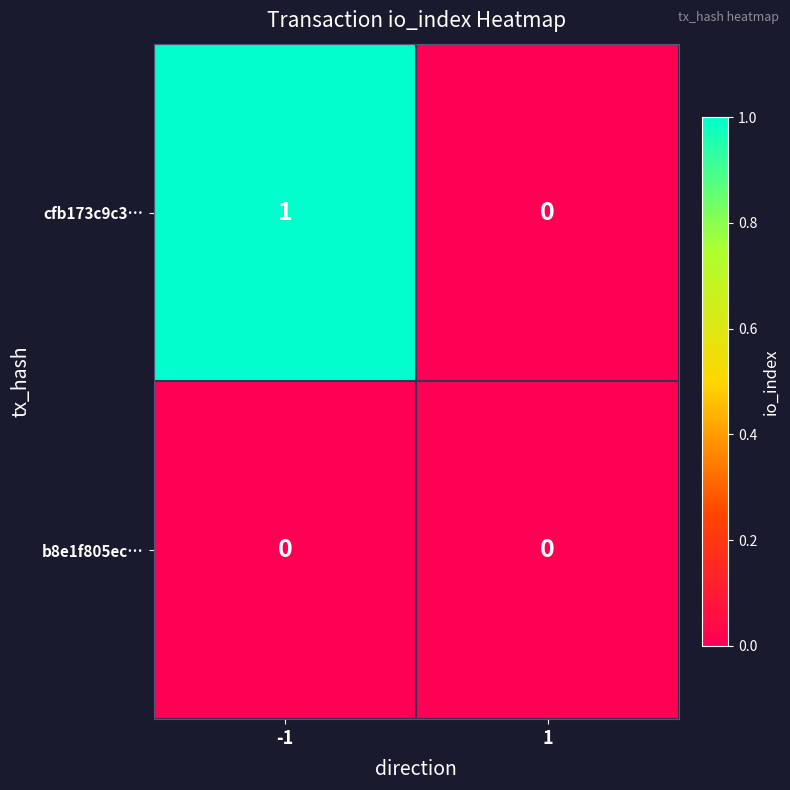

What is the maximum value shown in the chart?

1